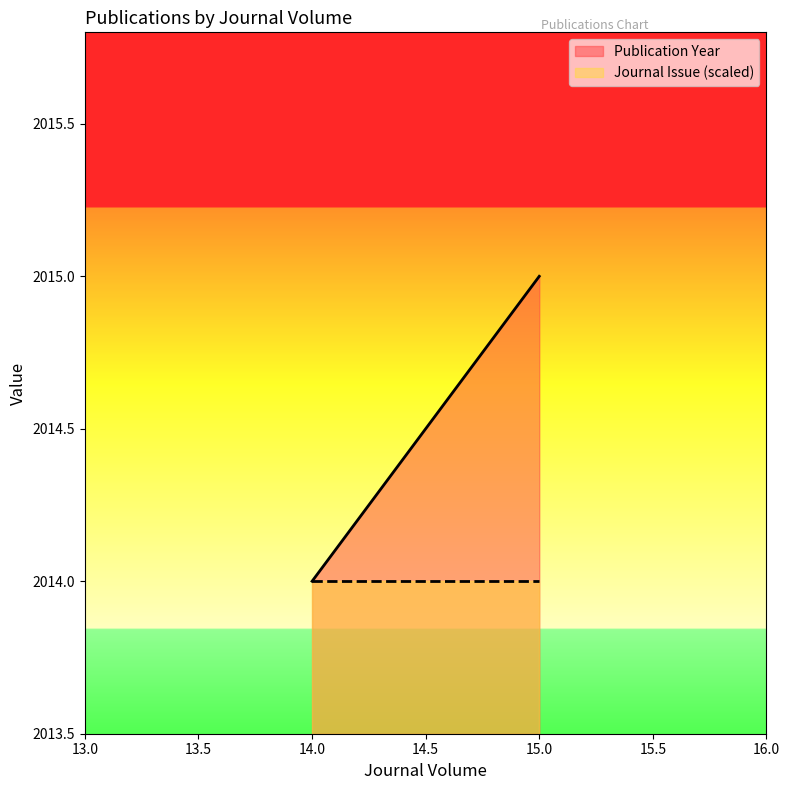

Is it true that the value at 14 is 2014?

True